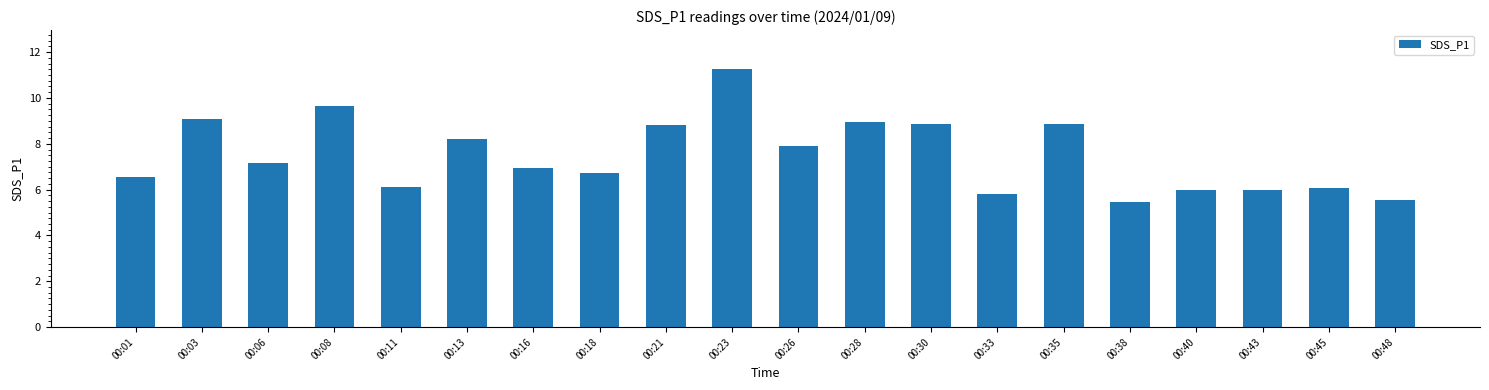

What is the average value?

7.5